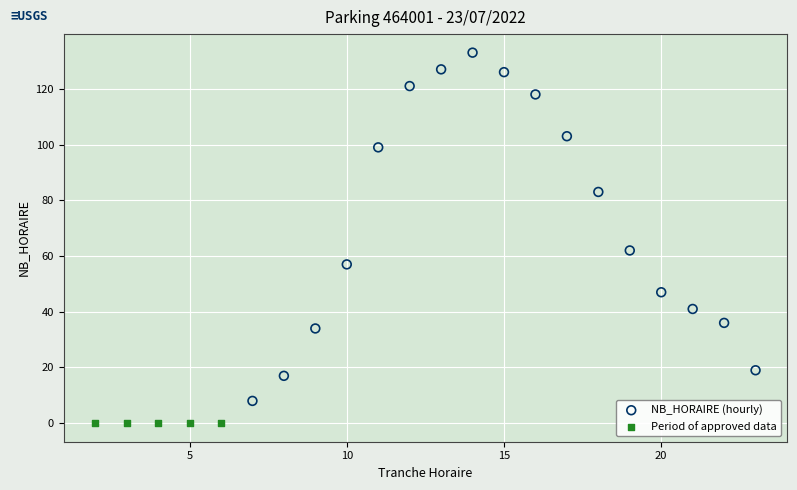

What are all the series names shown in the legend?

NB_HORAIRE (hourly), Period of approved data